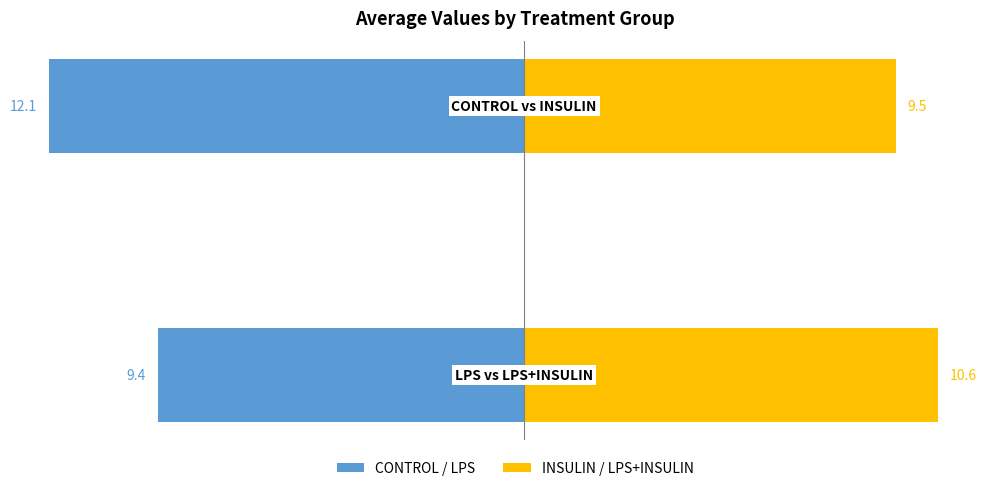

Is the value of CONTROL / LPS at 0 greater than the value of INSULIN / LPS+INSULIN at 1?

Yes